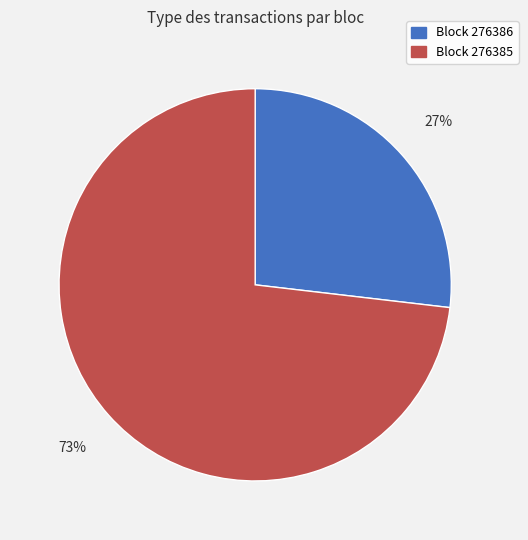

Is there any slice that represents more than half of the pie?

Yes